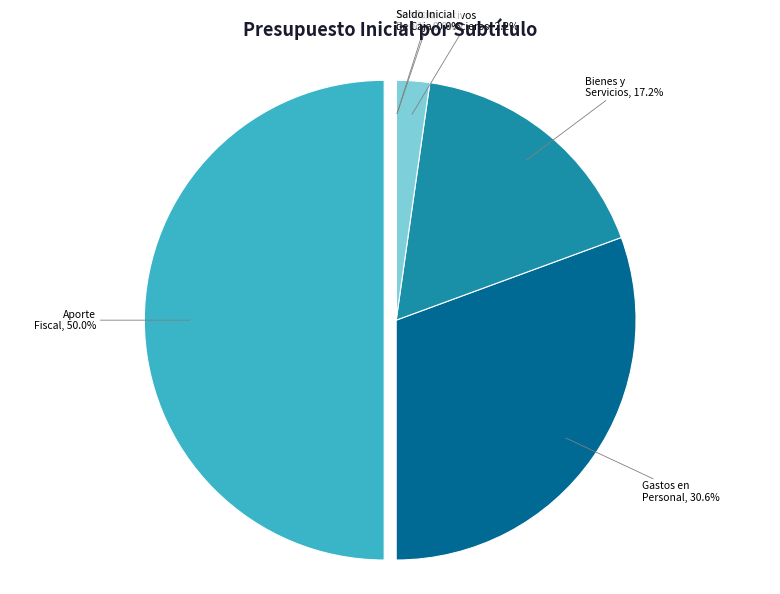

What is the change in value from BIENES Y SERVICIOS DE CONSUMO to ADQUISICIÓN DE ACTIVOS NO FINANCIEROS?

-1437741